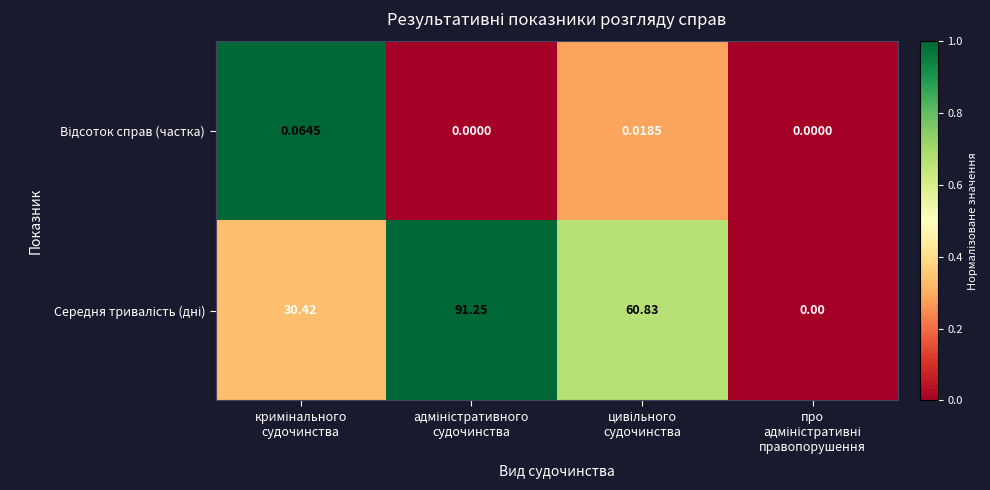

At how many categories does at least one series exceed 0?

3